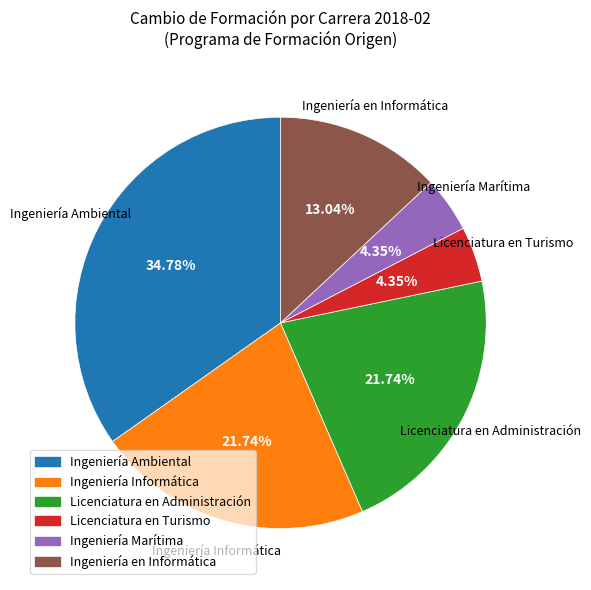

What percentage is the Licenciatura en Administración slice, to the nearest percent?

22%